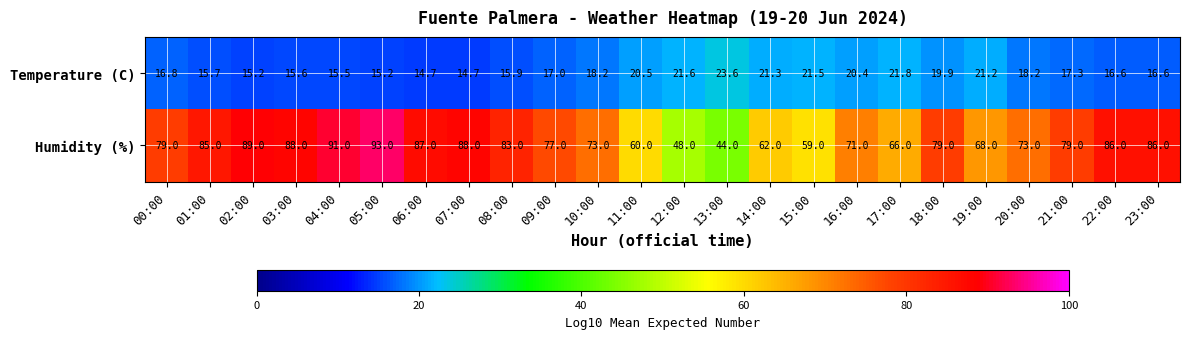

List the series in order of their overall mean, lowest first.

Temperature (C), Humidity (%)